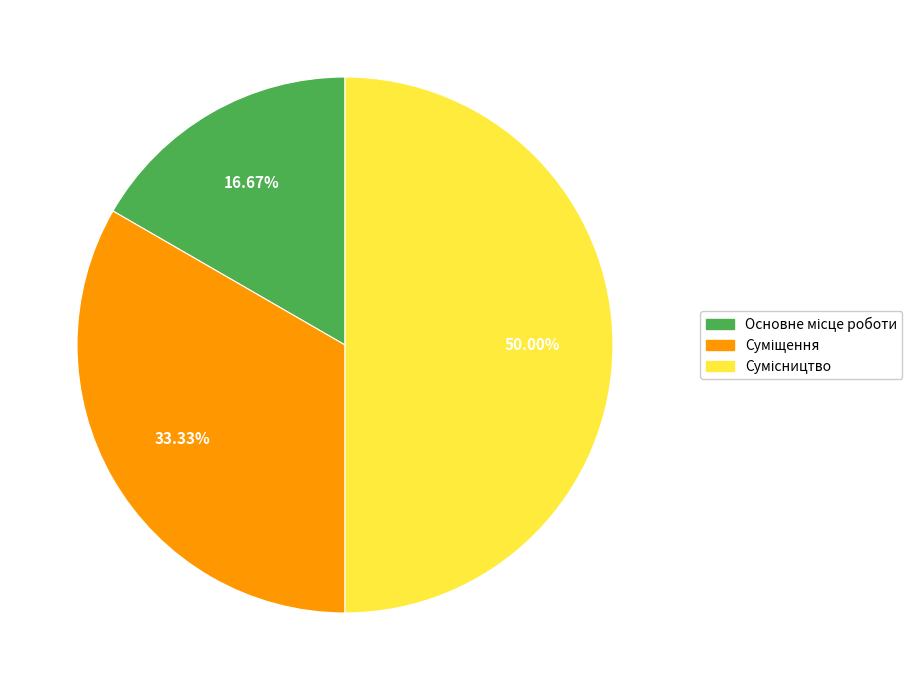

Rank the categories by value from highest to lowest.

Сумісництво, Суміщення, Основне місце роботи